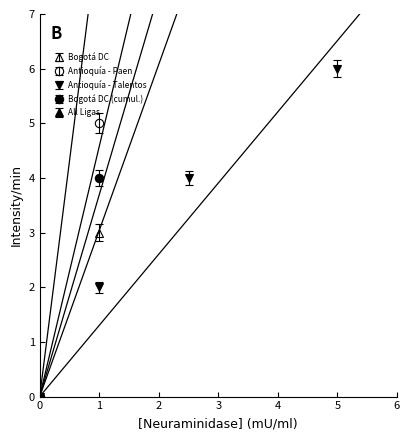

At which label does Antioquía - Talentos reach its peak?

5